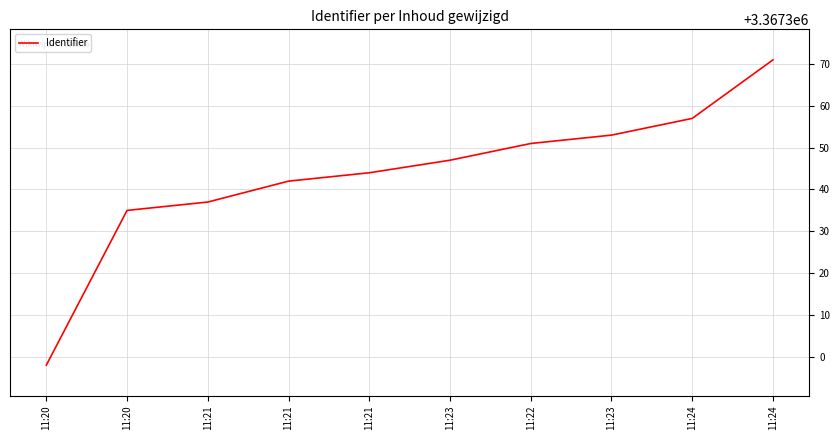

Does the chart display data point markers on the line(s)?

No